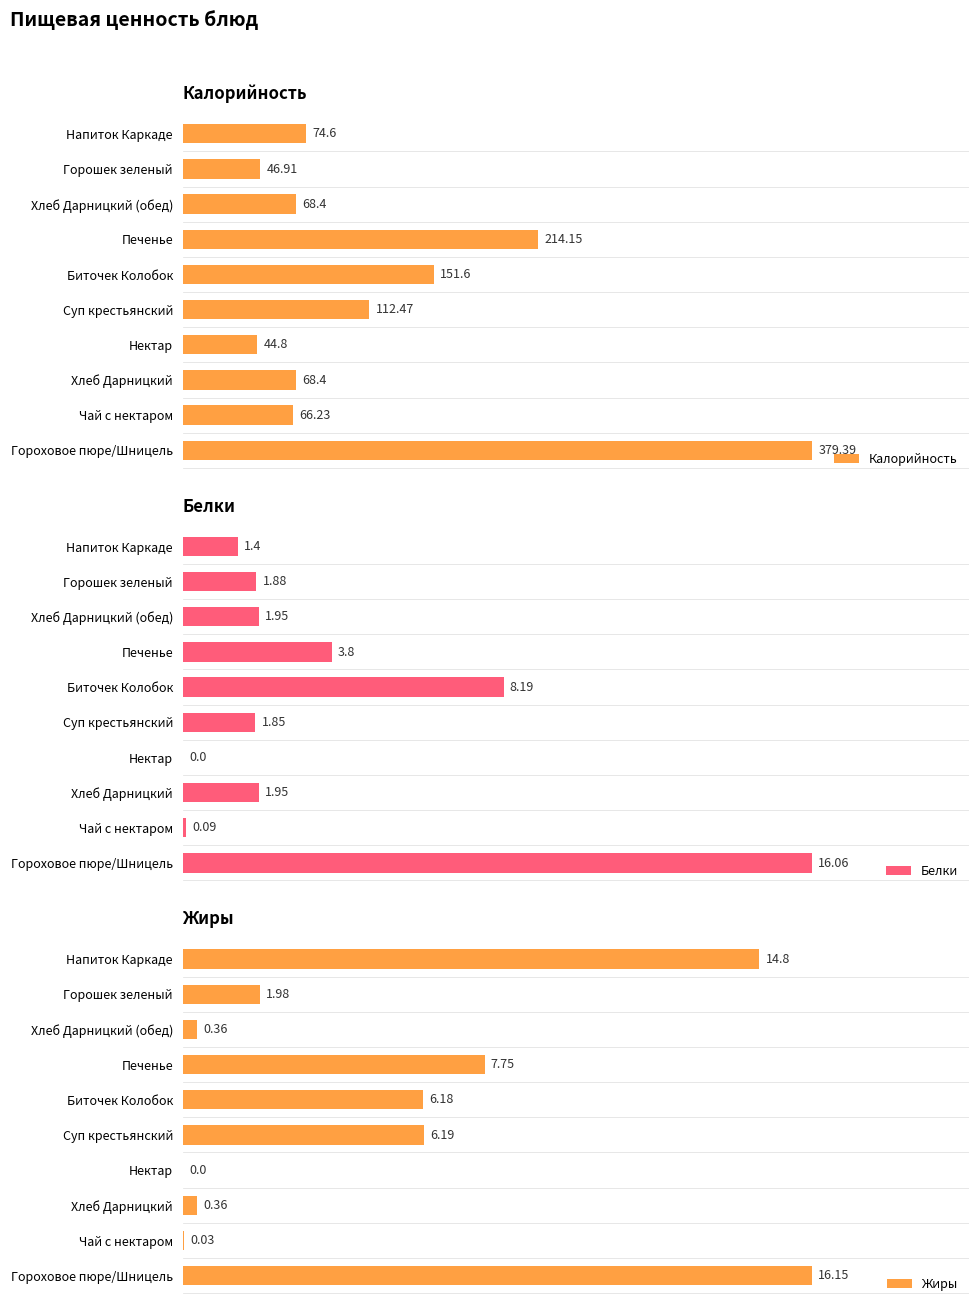

Which series has the largest total across all categories?

Калорийность